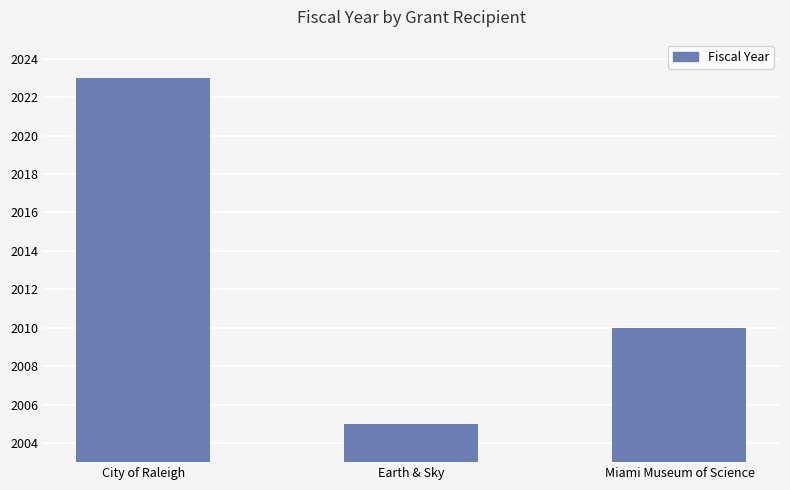

Reading left to right, extract all data points from this chart.

2023	2005	2010